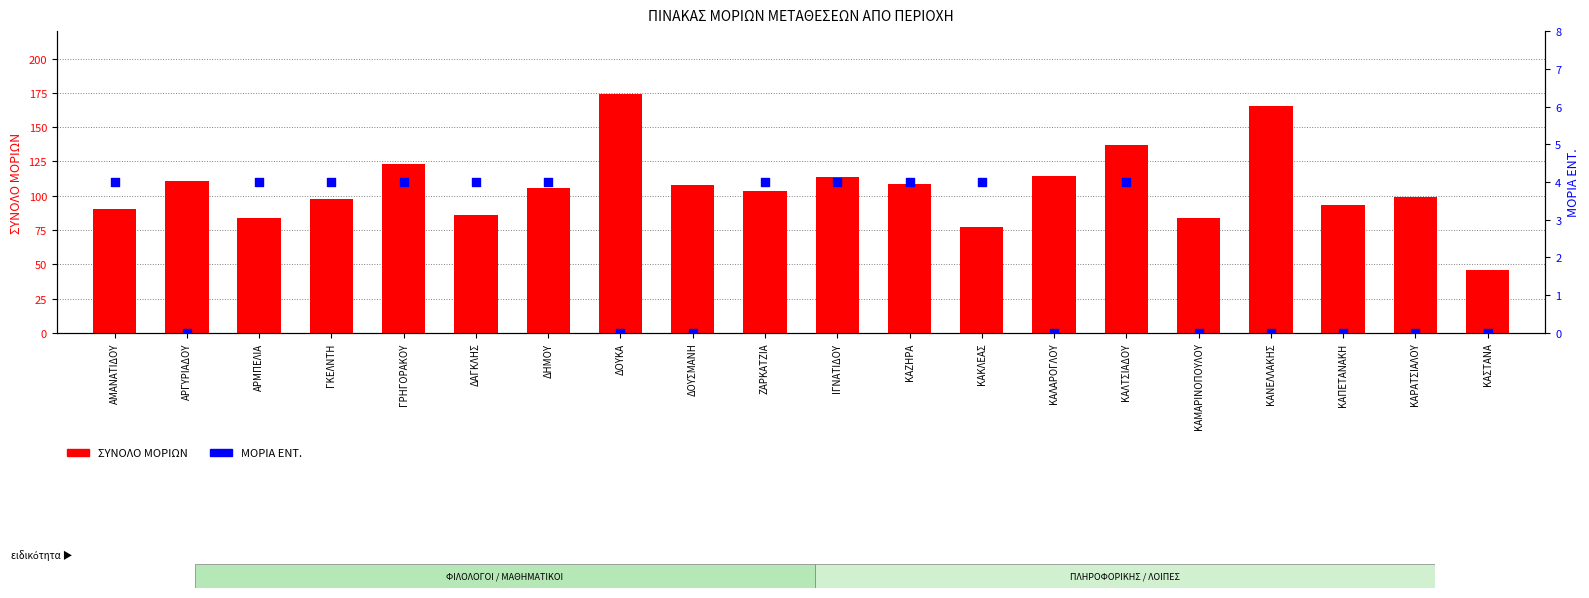

Which series has the largest Y range (max minus min)?

ΣΥΝΟΛΟ ΜΟΡΙΩΝ